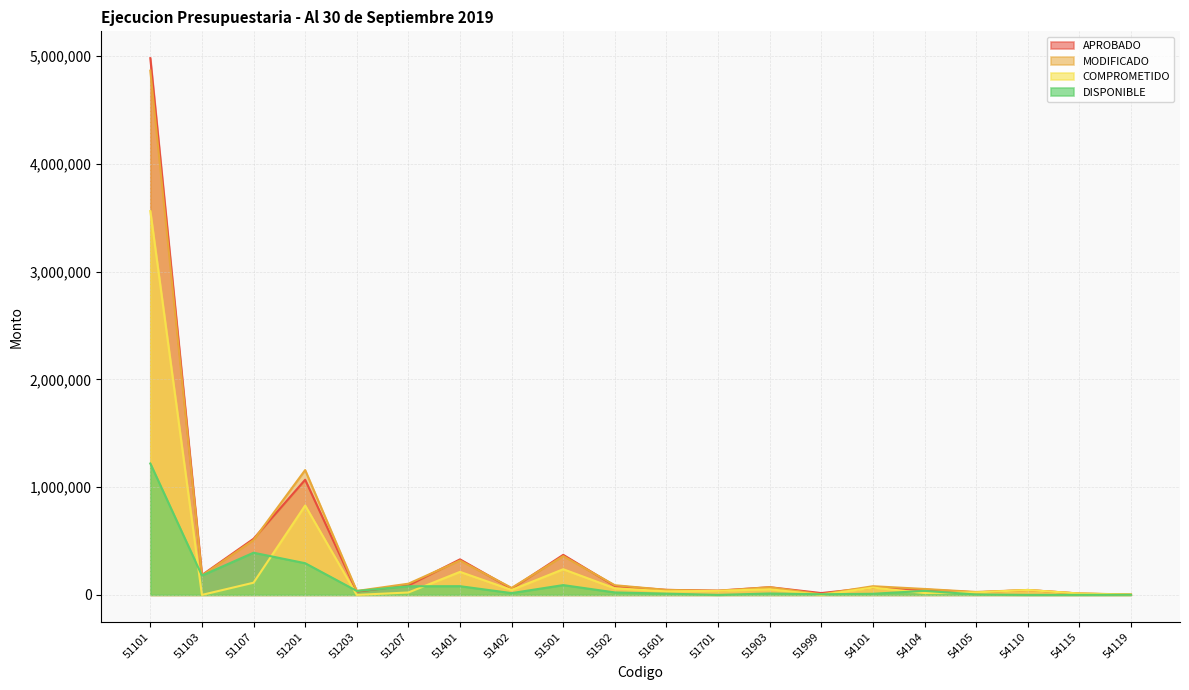

Rank the series by their maximum value, from lowest to highest.

DISPONIBLE, COMPROMETIDO, MODIFICADO, APROBADO